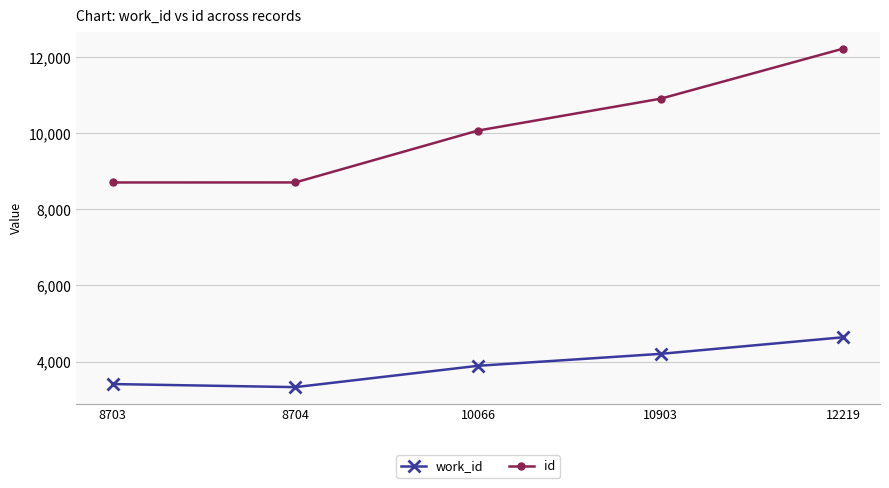

True or false: id and work_id intersect in this chart.

False